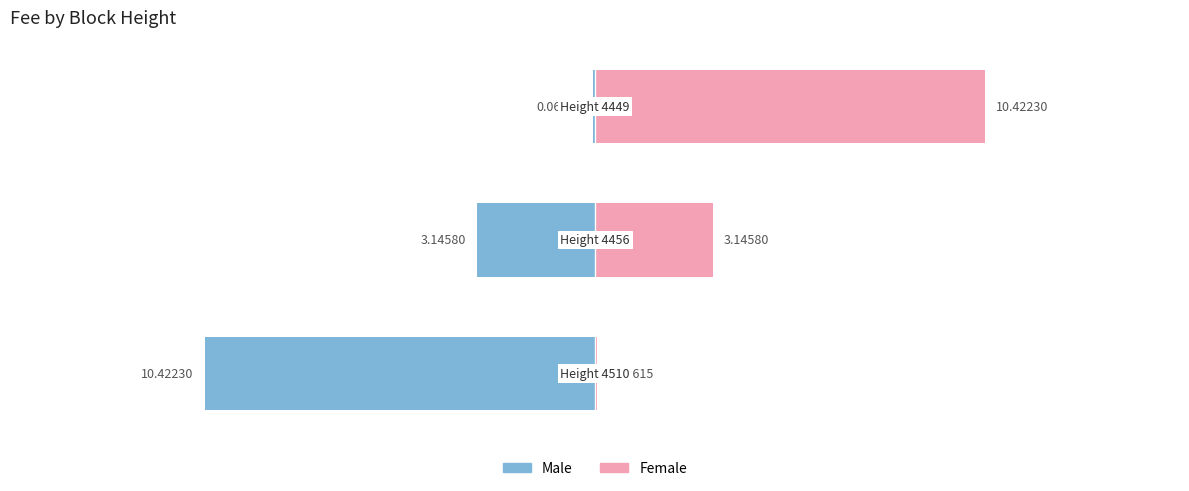

True or false: Female (right) has a value of 3.1 at 1.

True